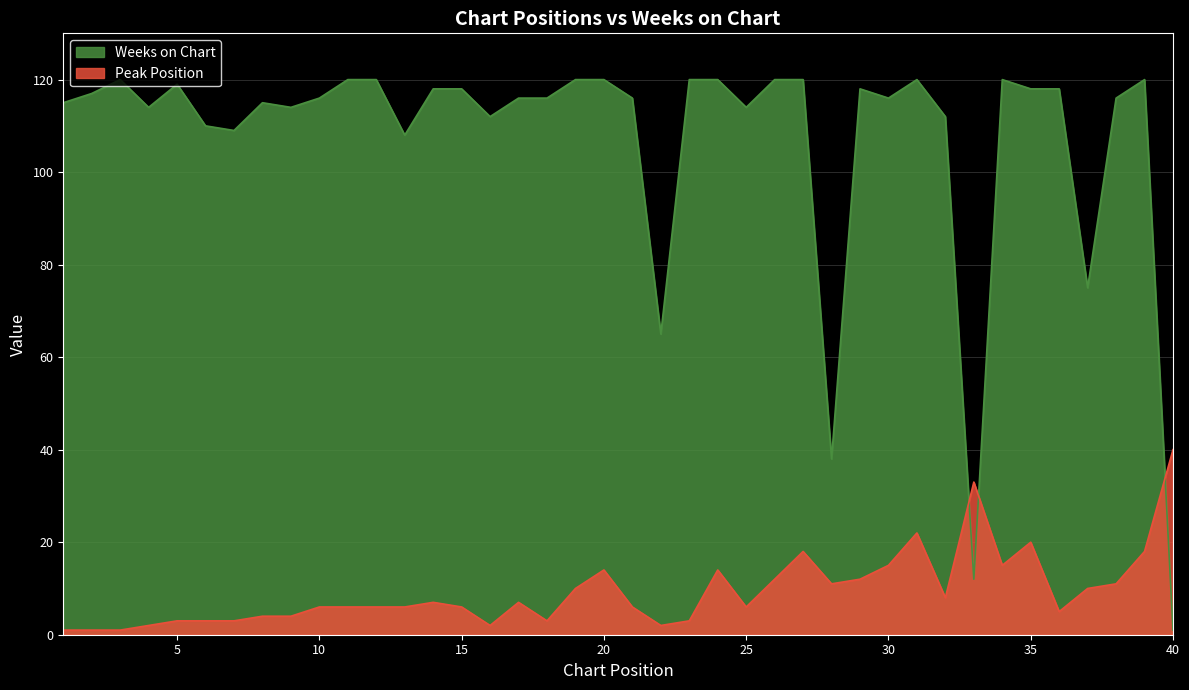

How many lines are shown in the chart?

2